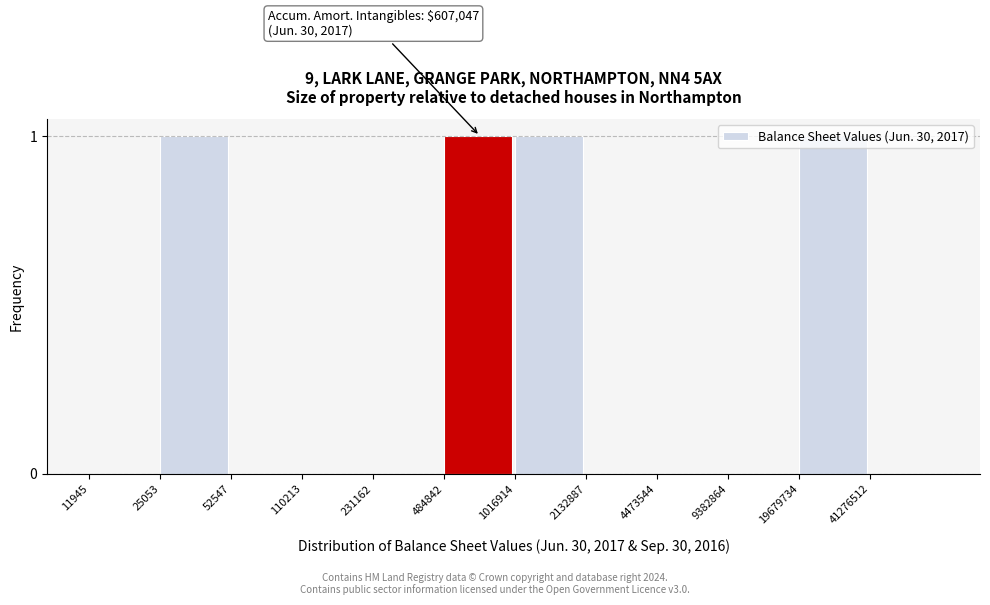

What is the sum of all values?

4